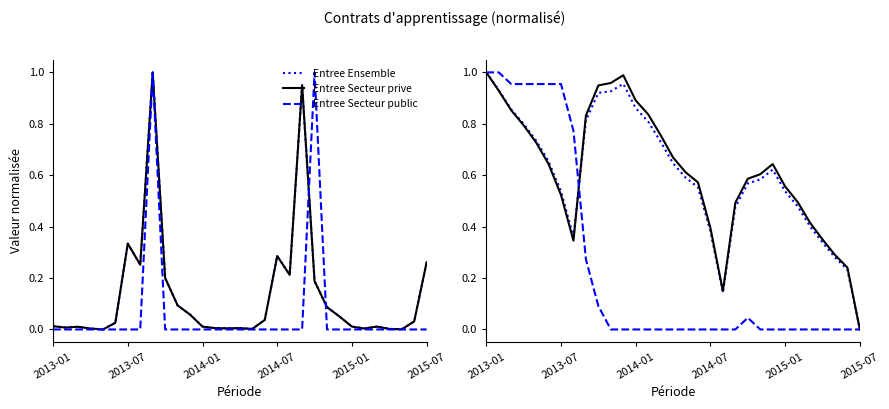

Is it true that Entree Secteur public equals 0.0 at 2015-07?

True